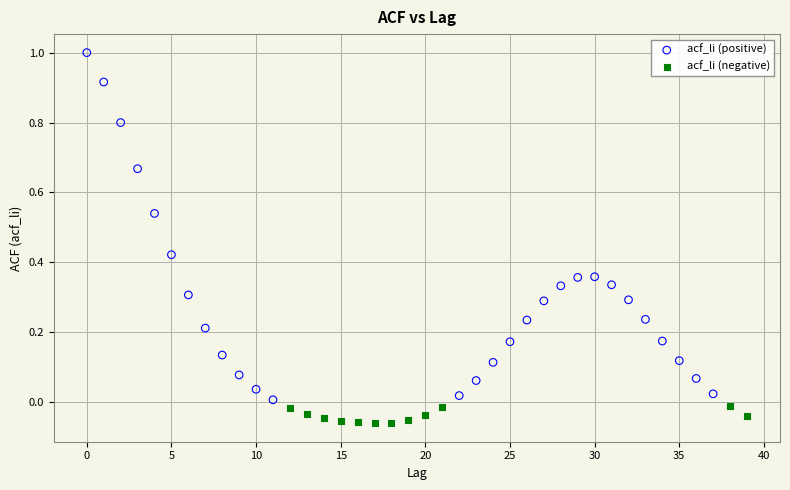

Which series reaches the minimum Y coordinate?

acf_li (negative)